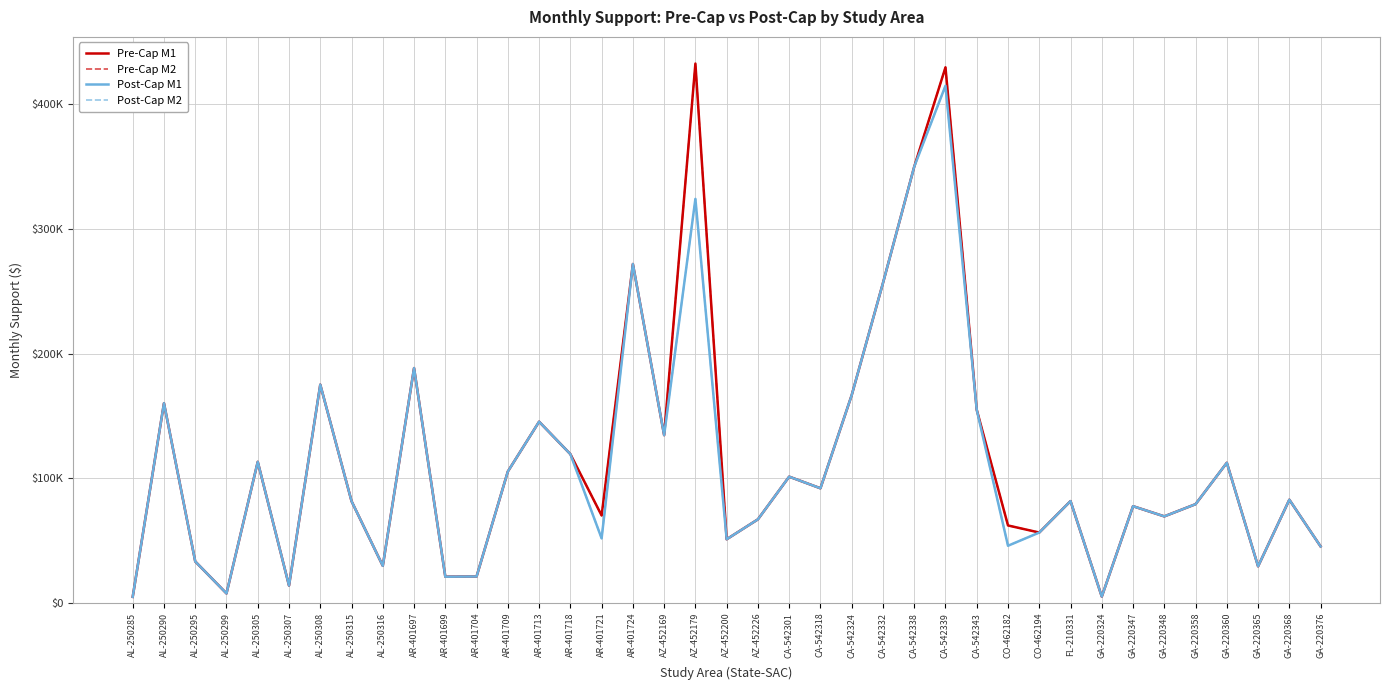

At which category is the sum across all series the highest?

CA-542339